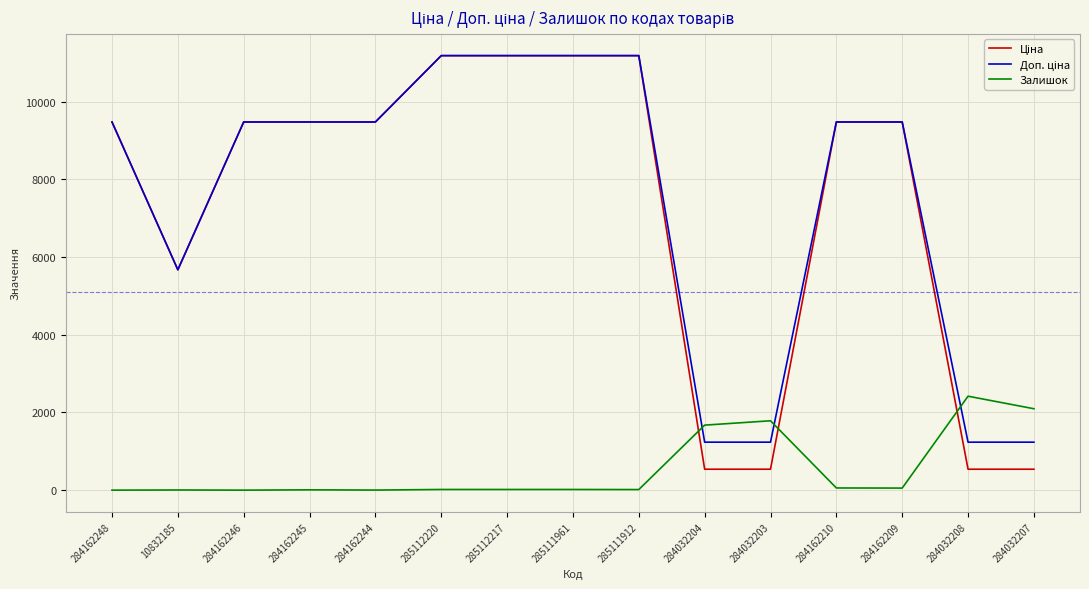

Does the chart display data point markers on the line(s)?

No